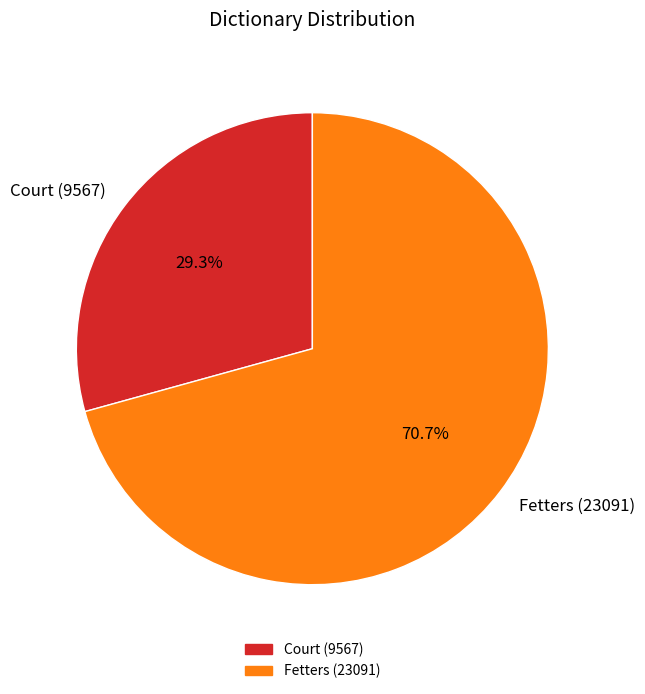

To the nearest percent, what portion does Fetters (23091) represent?

71%